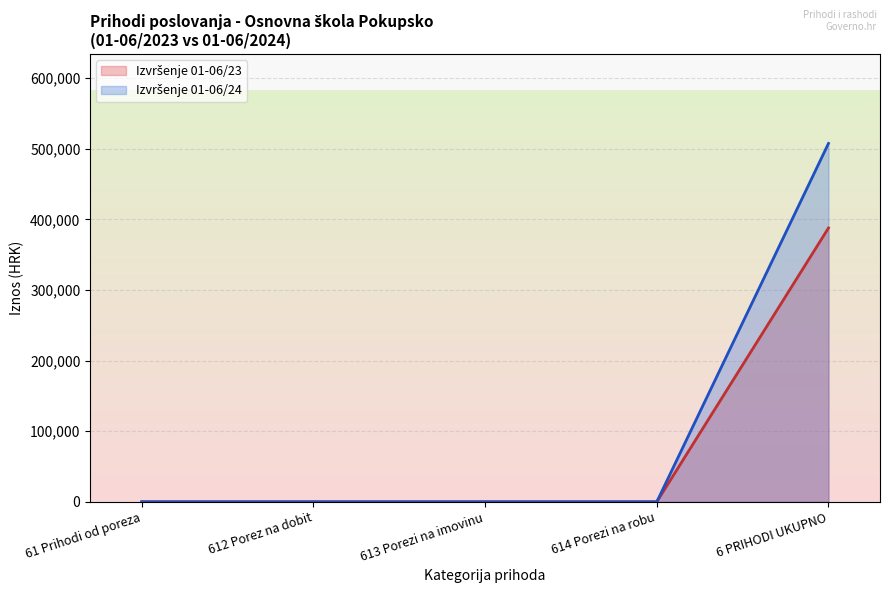

Which category has the highest value across all series?

6 PRIHODI UKUPNO